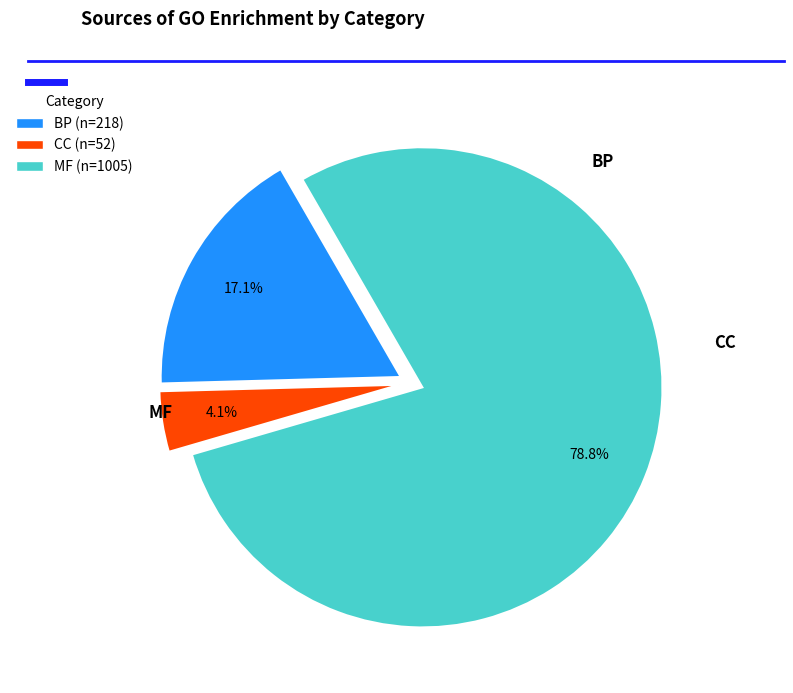

Is there any slice that represents more than half of the pie?

Yes